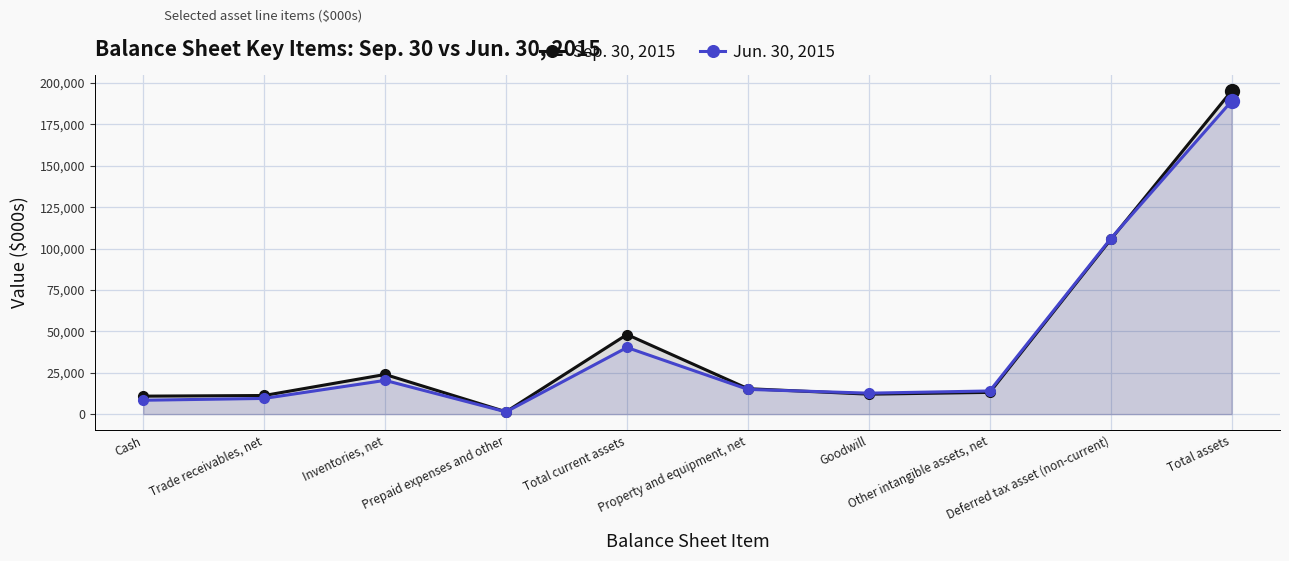

True or false: Sep. 30, 2015 and Jun. 30, 2015 intersect in this chart.

True